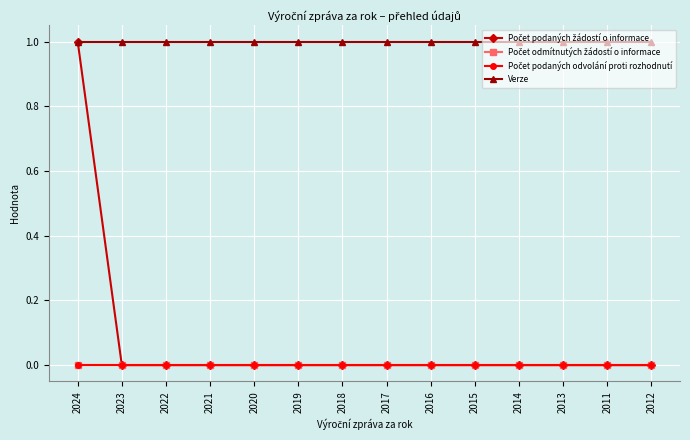

Which category has the highest value across all series?

2024